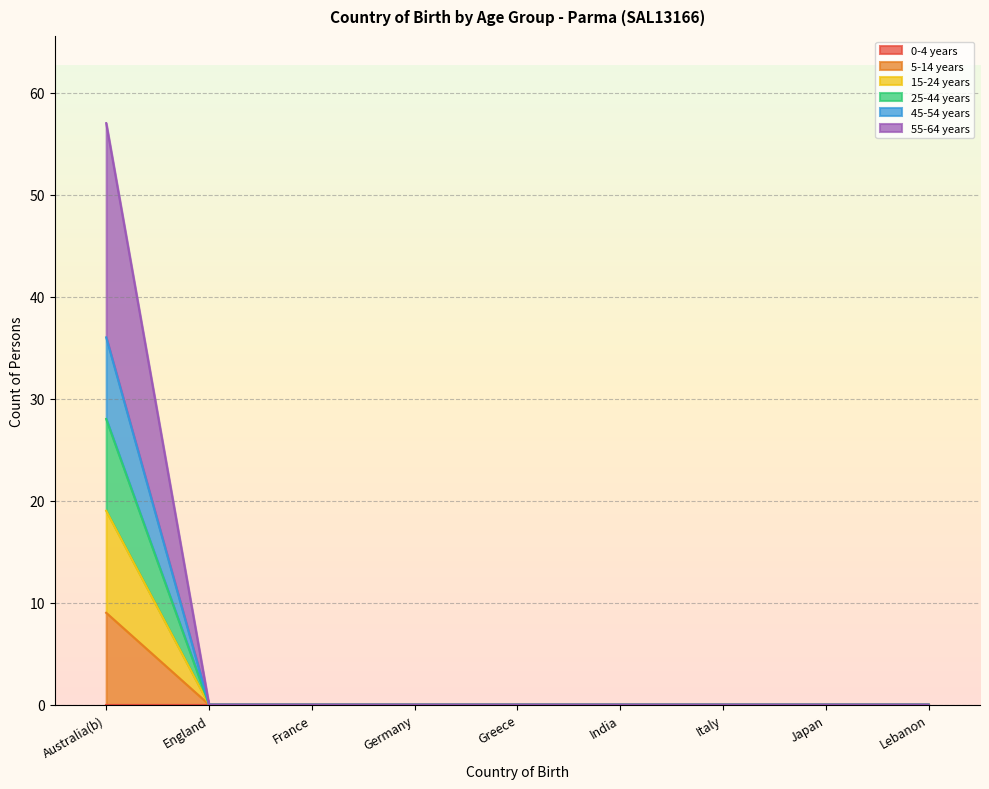

At how many categories does at least one series exceed 10?

1